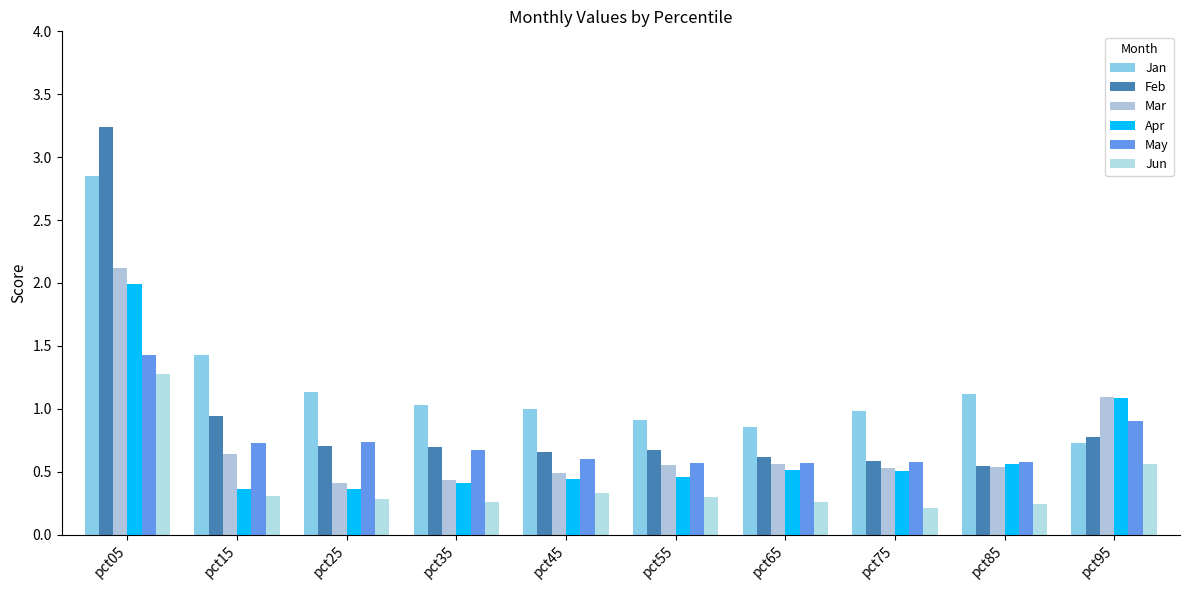

True or false: May has a value of 0.4 at pct85.

False